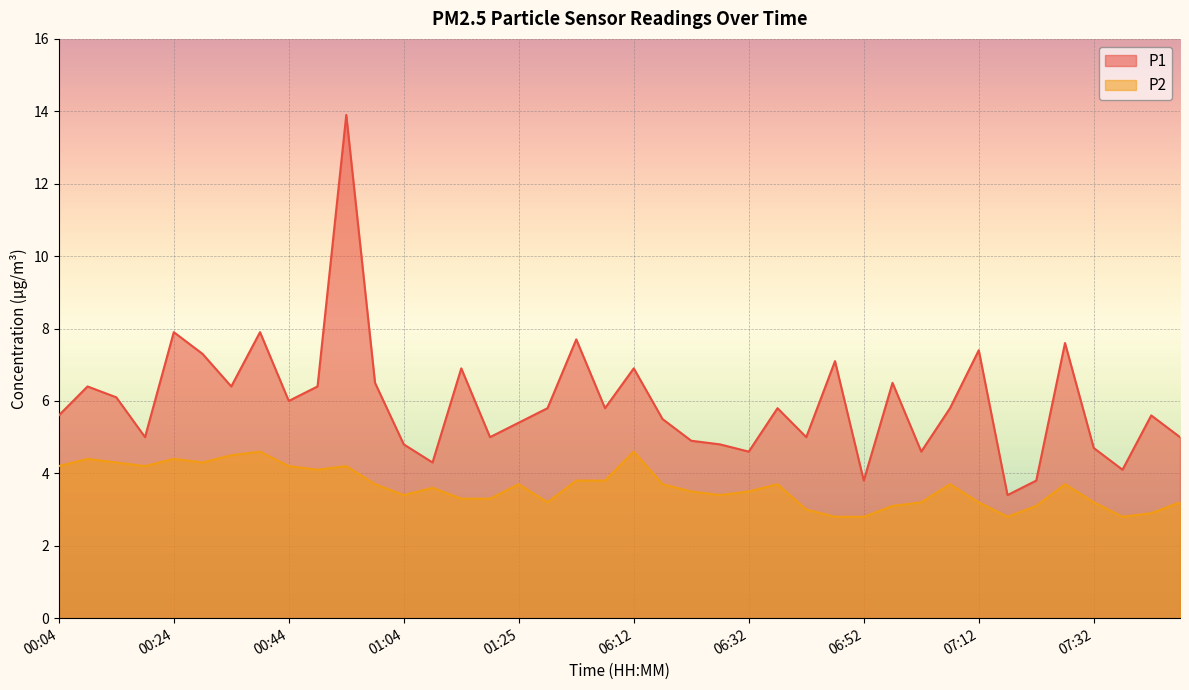

True or false: P2 has more than 2 points higher than both neighbors.

True